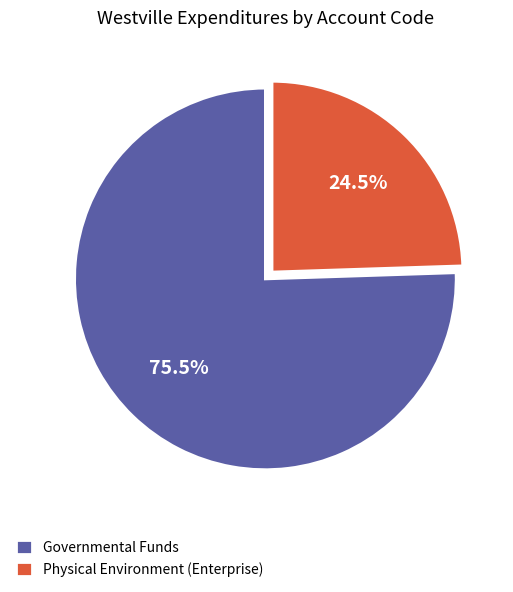

Rank the categories by value from highest to lowest.

Governmental Funds, Physical Environment (Enterprise)